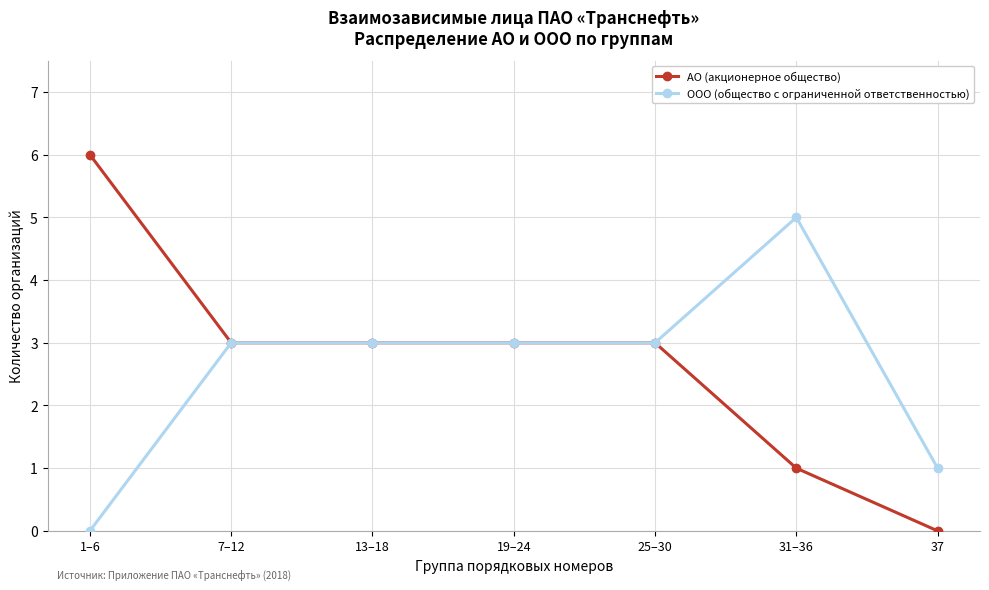

Which category has the highest value in the ООО (общество с ограниченной ответственностью) series?

31–36